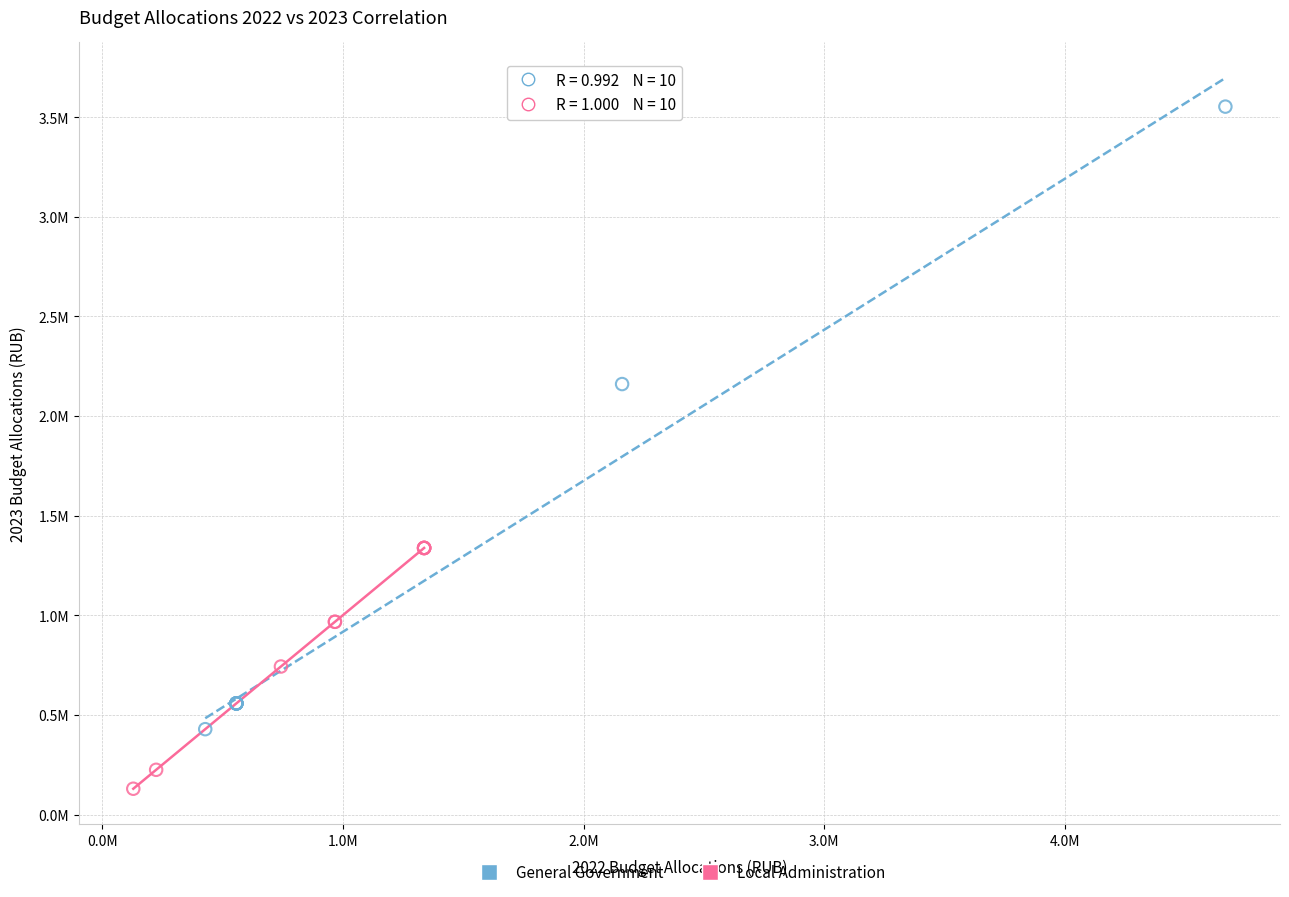

Which series has the widest spread of Y values?

General Government